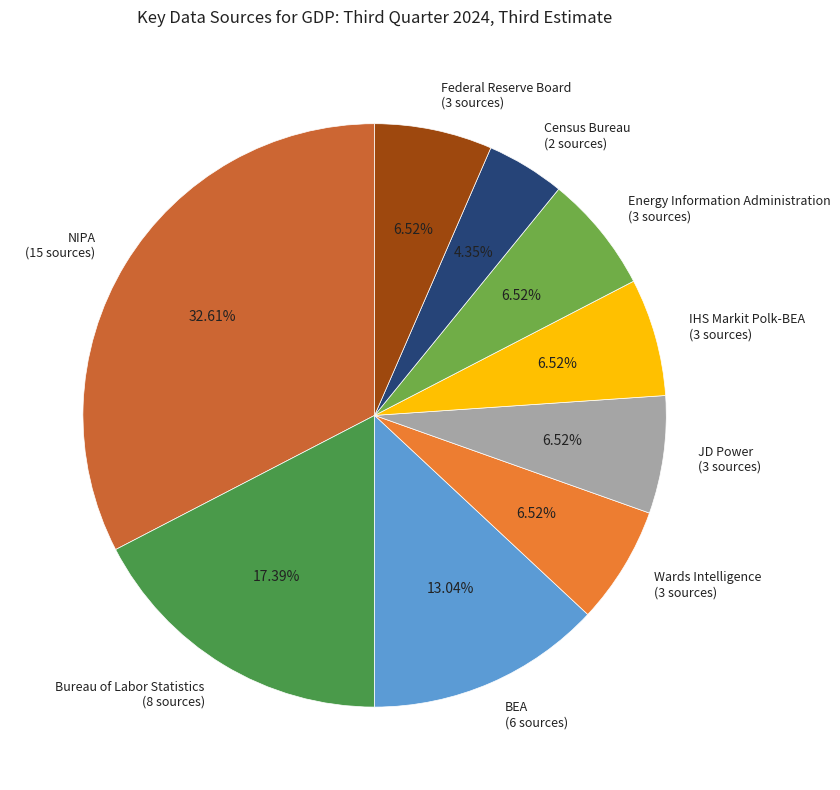

Does any single category account for the majority?

No